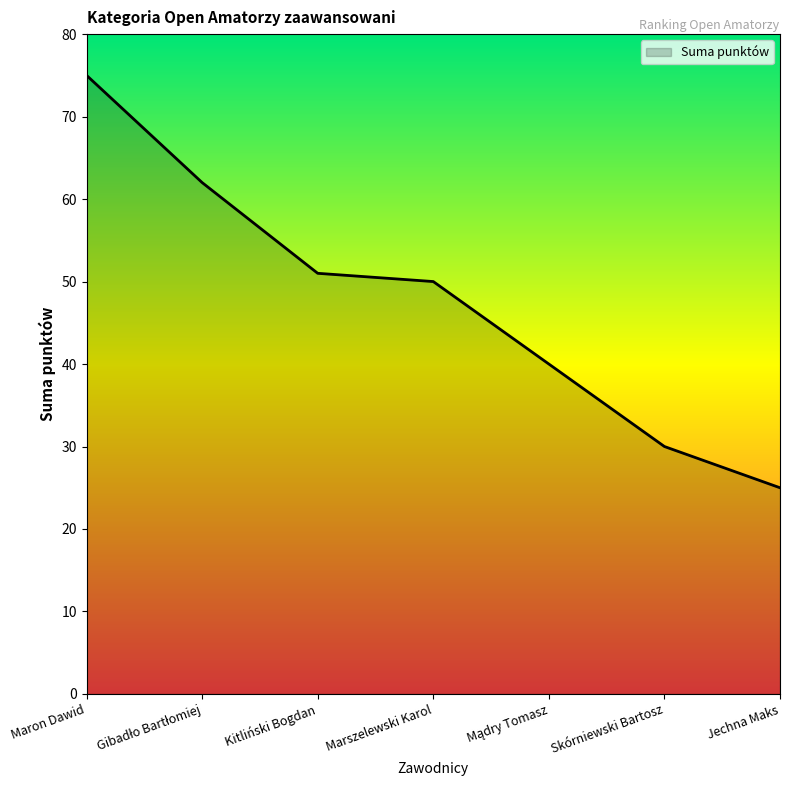

Reading left to right, list all the values displayed in this chart.

75	62	51	50	40	30	25